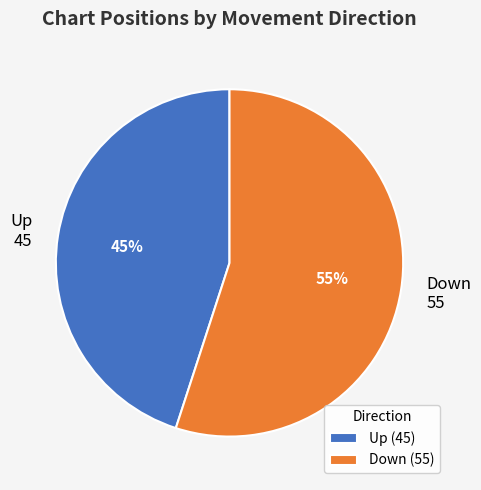

Approximately how many times larger is the value at Up (45) compared to Down (55)?

0.8